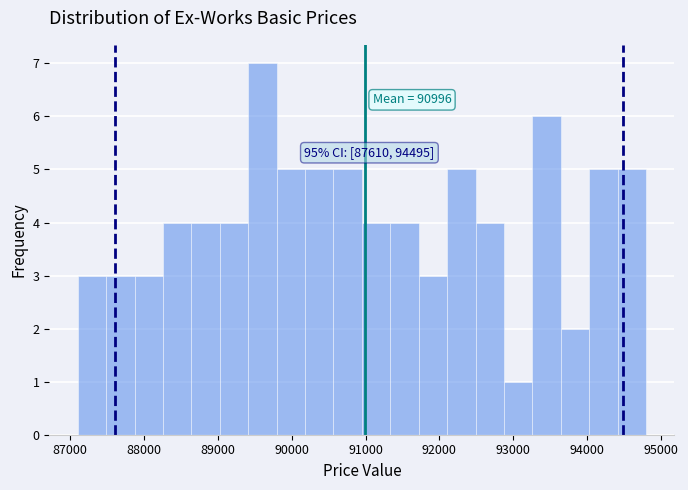

Around what value on the x-axis is the tallest bar? Give the approximate position of its centre, as read against the axis.

89600